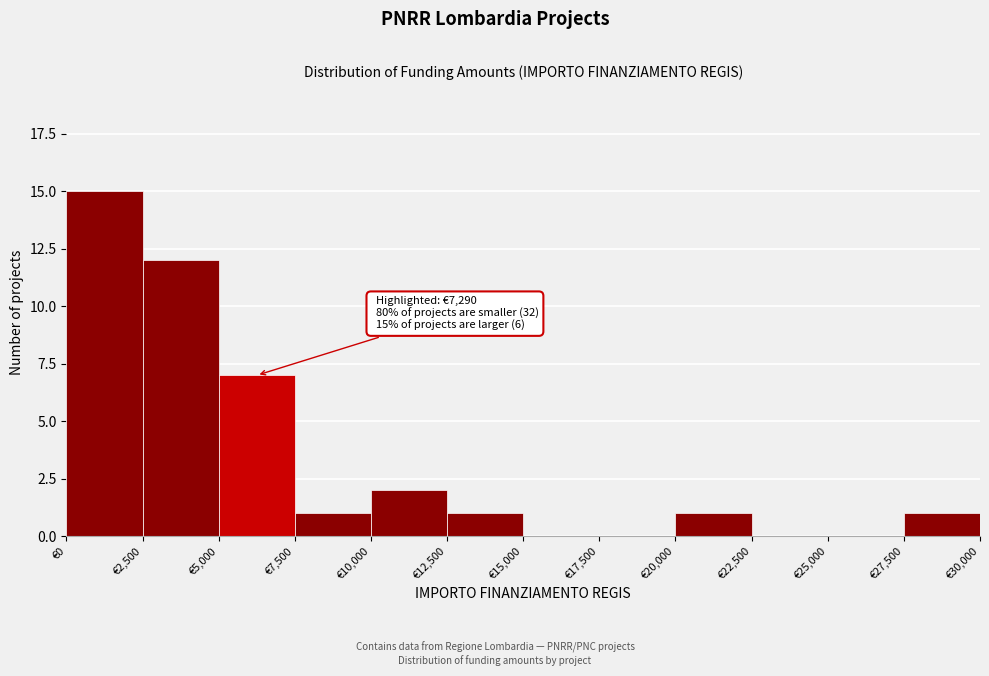

Which range on the x-axis has the tallest bar?

0 to 2500